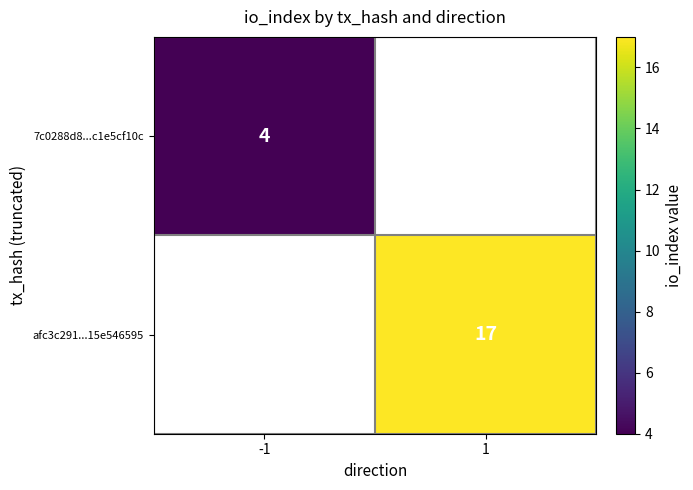

The 7c0288d8...c1e5cf10c series shows 4 at -1. True or false?

True